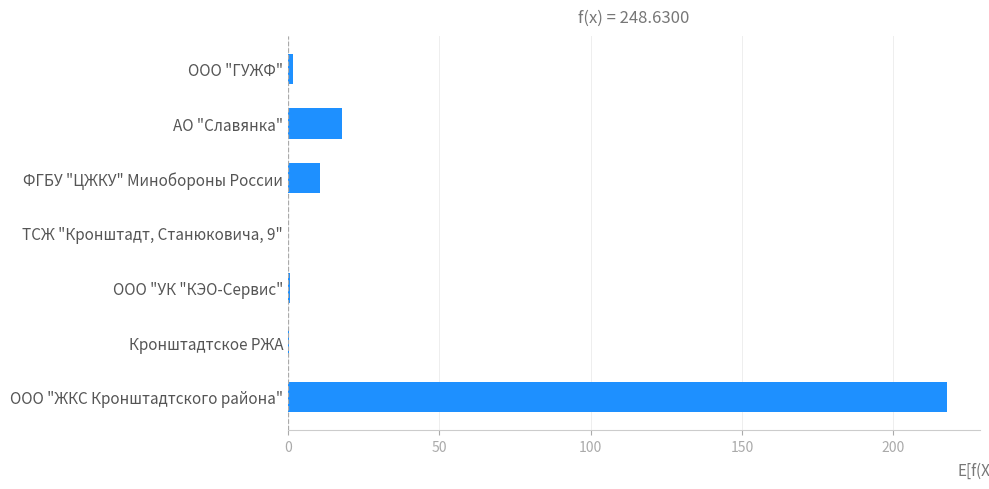

Where is the data nearest to the value 108?

АО "Славянка"